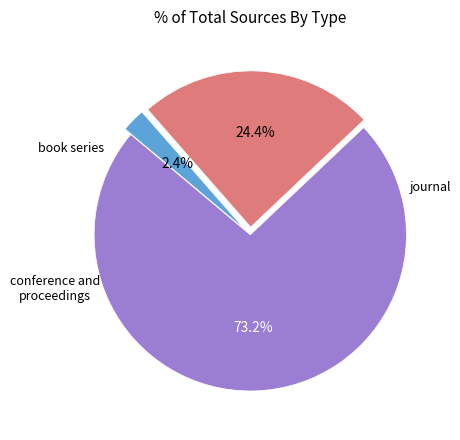

Is there any slice that represents more than half of the pie?

Yes